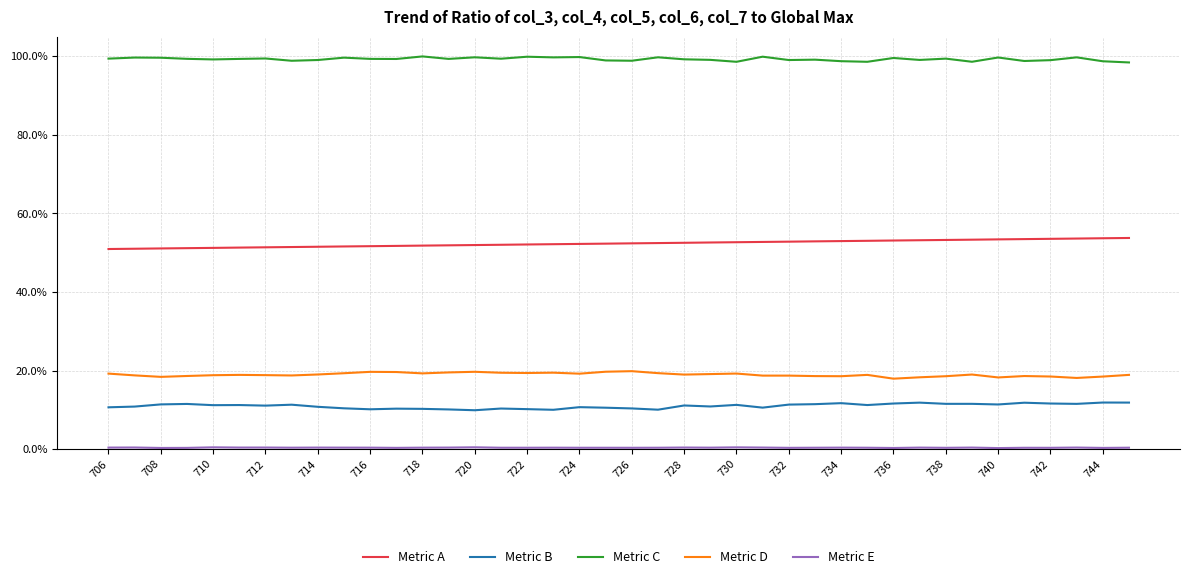

At how many categories does at least one series exceed 90?

40